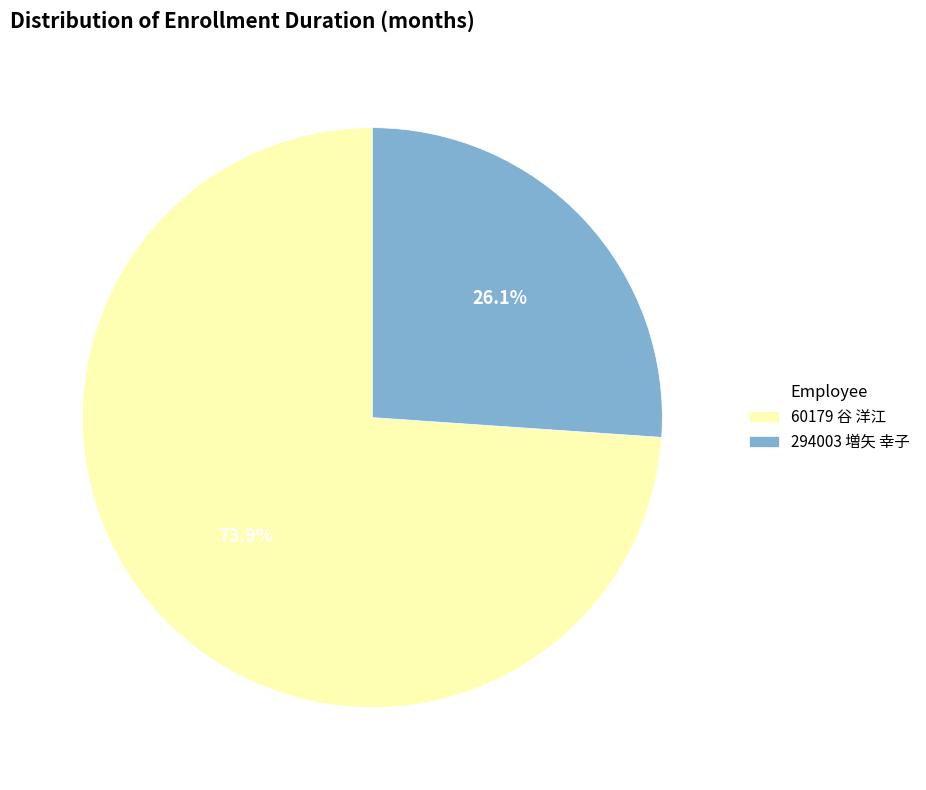

The 60179 谷 洋江 slice represents 80% of the pie. True or false?

False